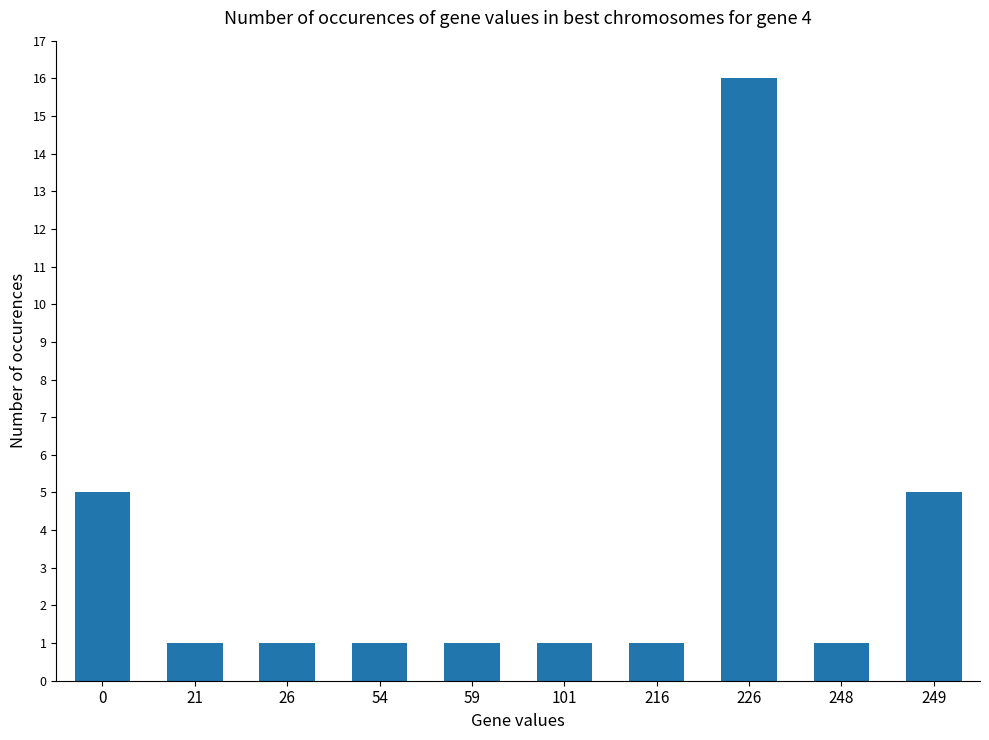

The chart shows a value of 1 at 248. True or false?

True